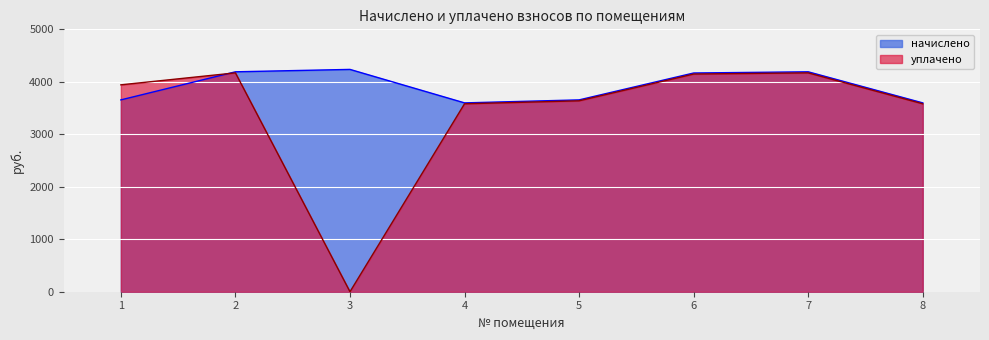

True or false: начислено has a value of 4168.0 at 6.

True